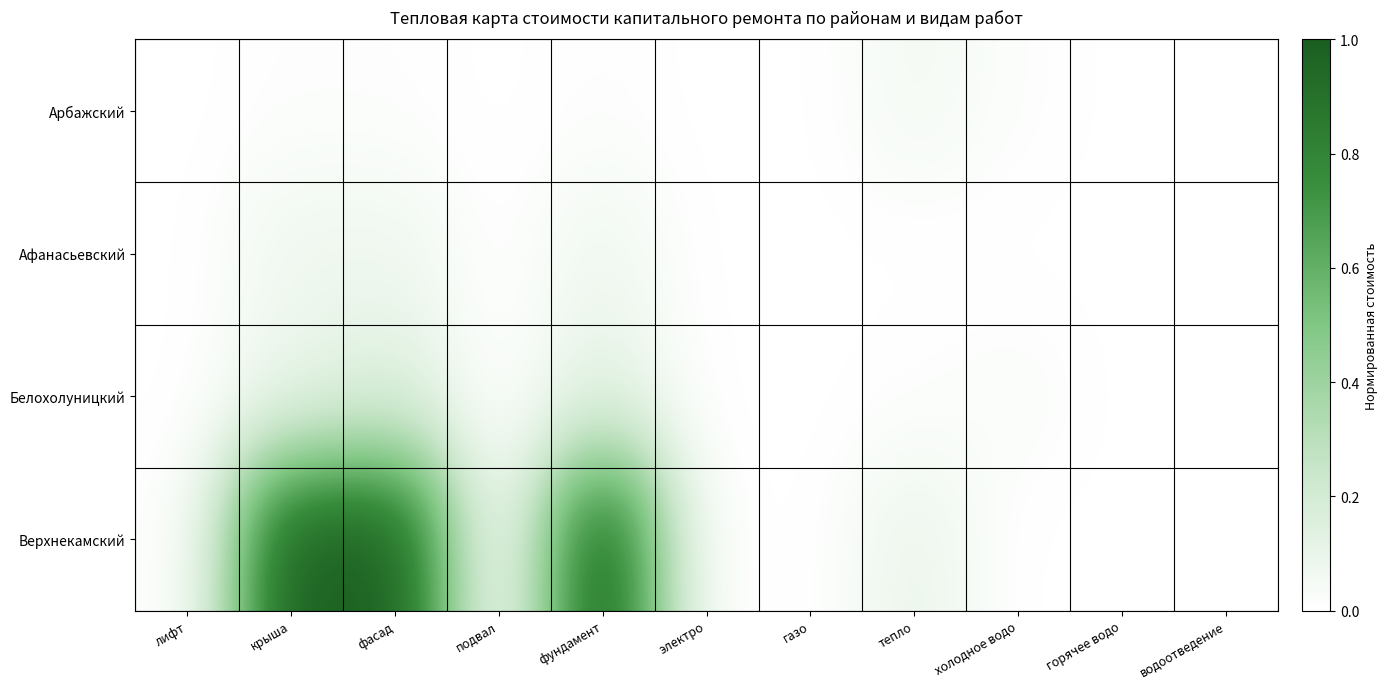

Which category has the lowest value across all series?

лифт